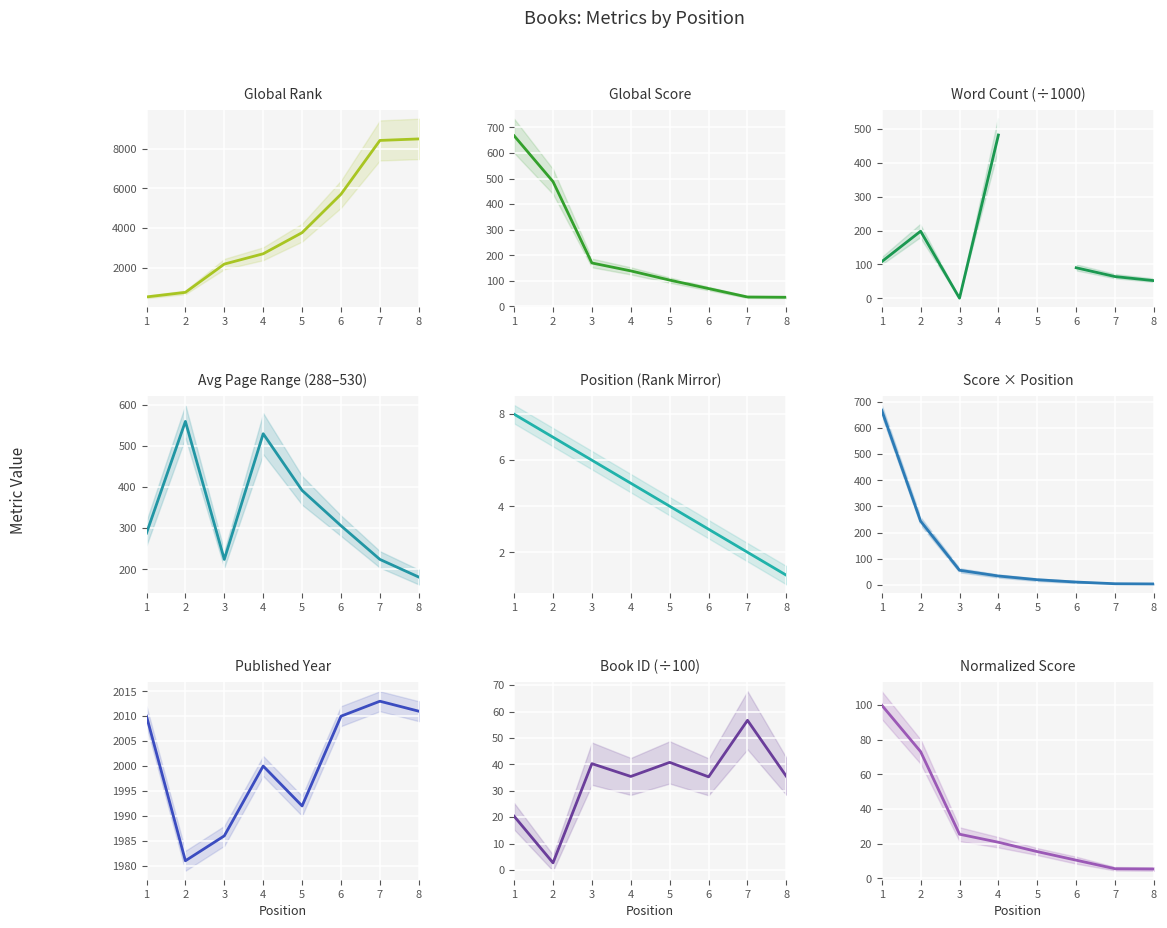

What is the difference between the maximum and second lowest values in the Global Rank series?

7738